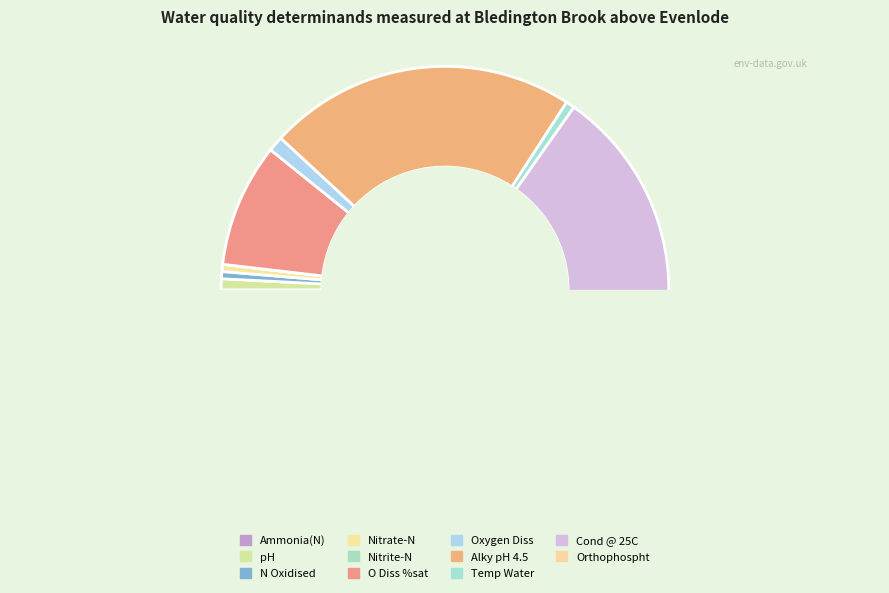

How many segments does this pie chart have?

11